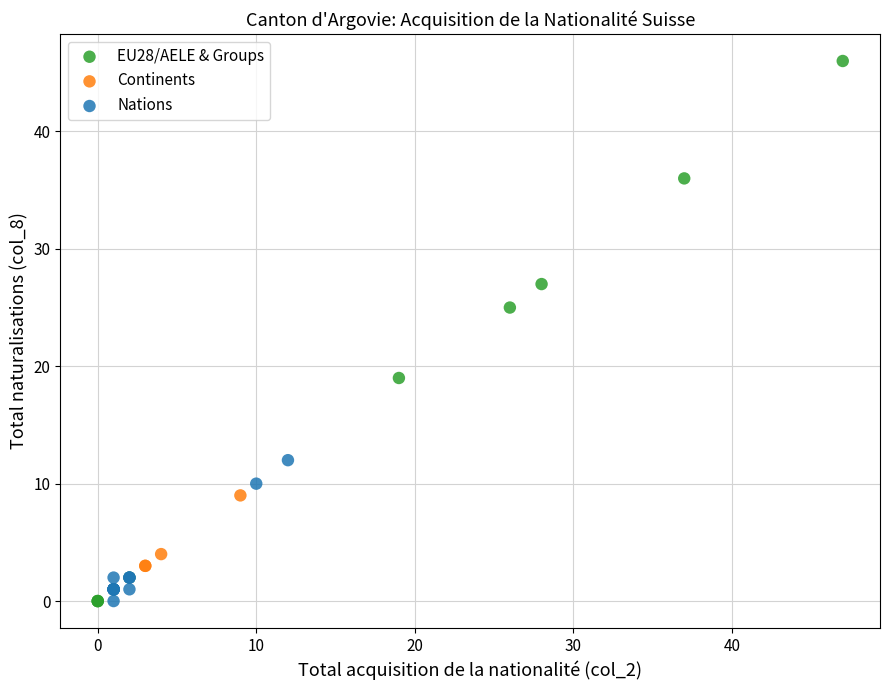

Which series has the largest Y range (max minus min)?

EU28/AELE & Groups